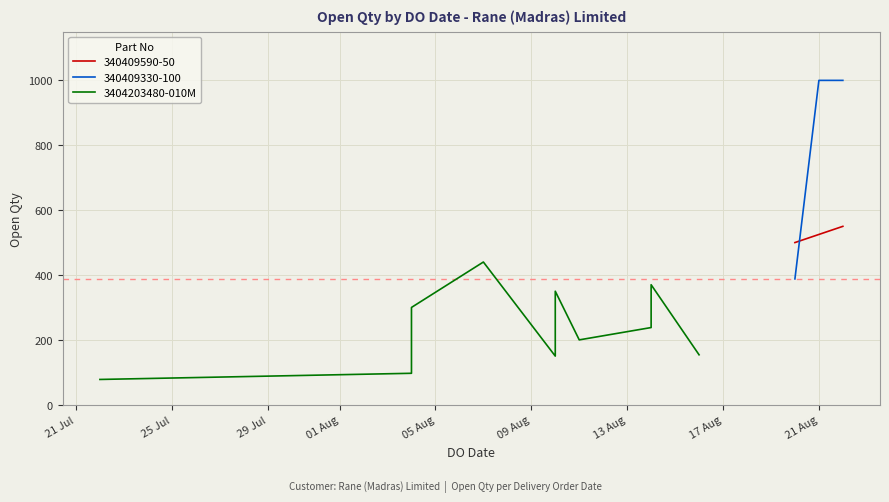

What is the minimum value for 340409330-100?

388